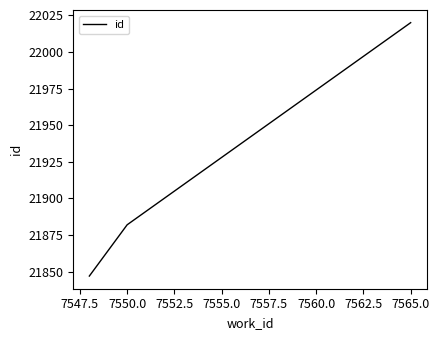

What is the minimum value shown in the chart?

21847